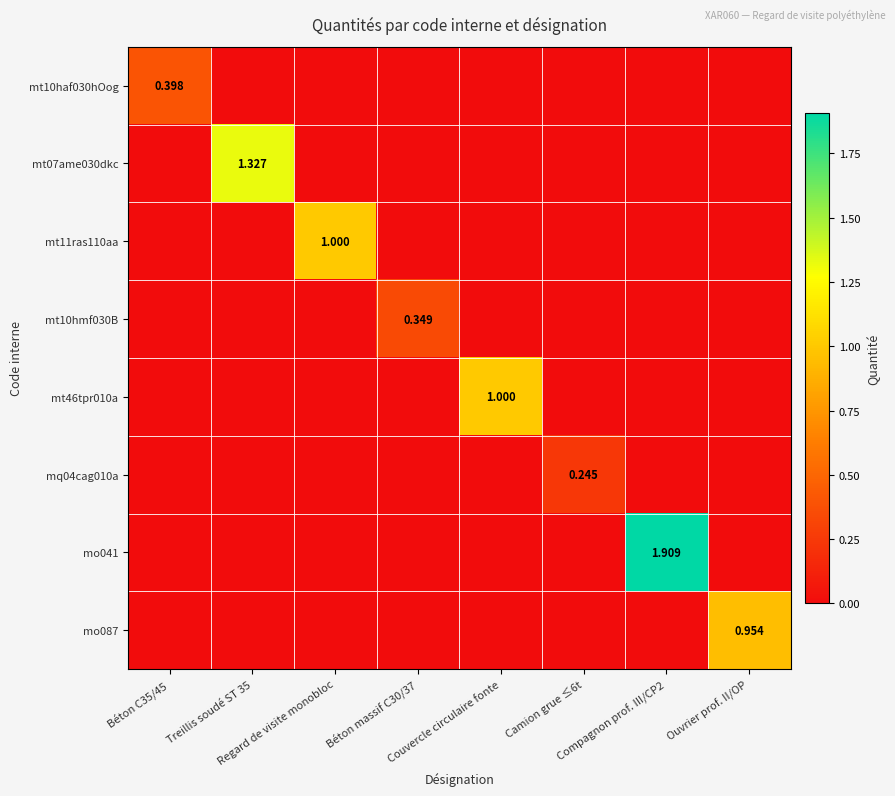

Which has a higher value, Ouvrier prof. II/OP or Béton C35/45?

Béton C35/45